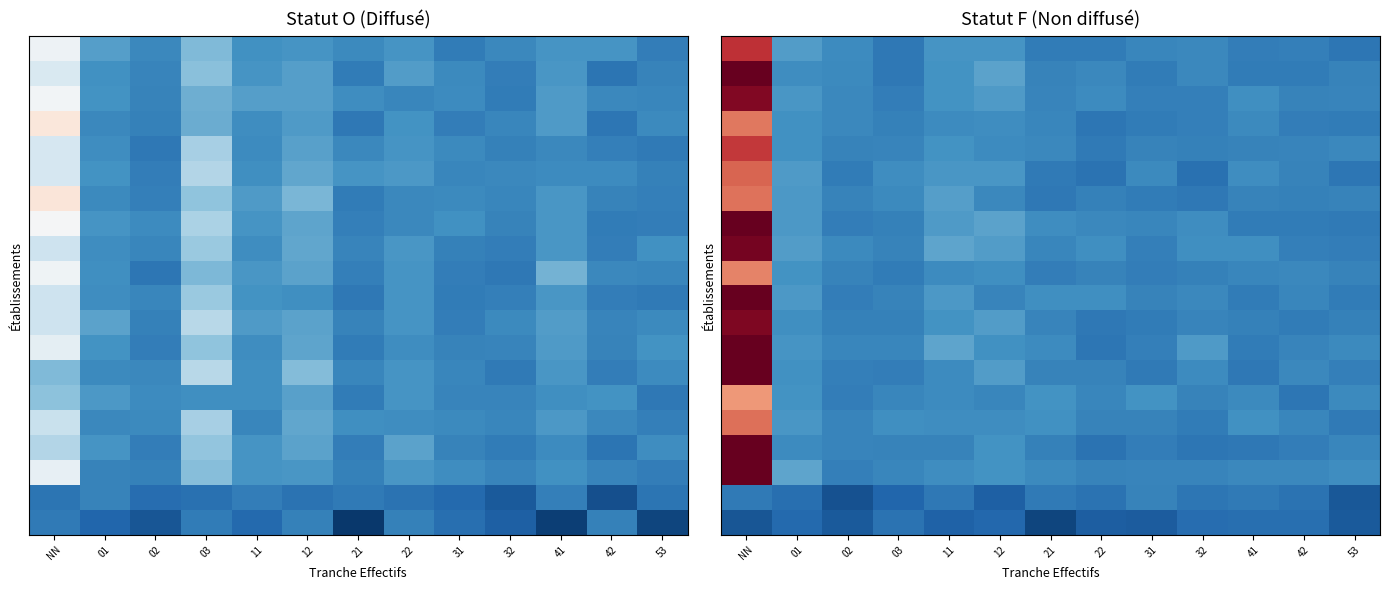

Which label corresponds to the largest value in the chart?

NN